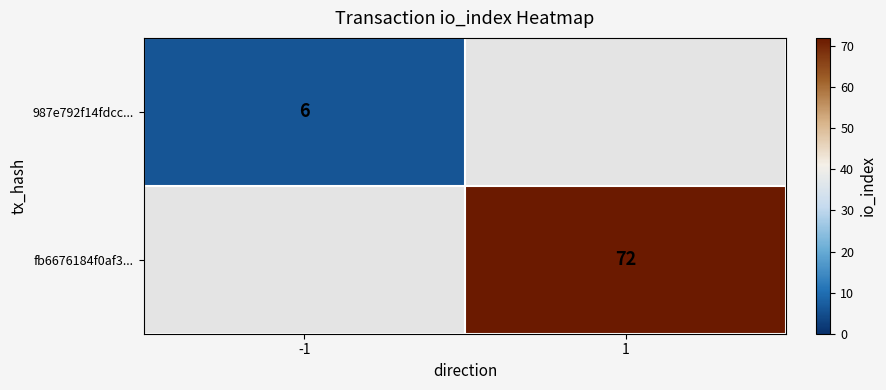

How many distinct data groups are displayed?

2